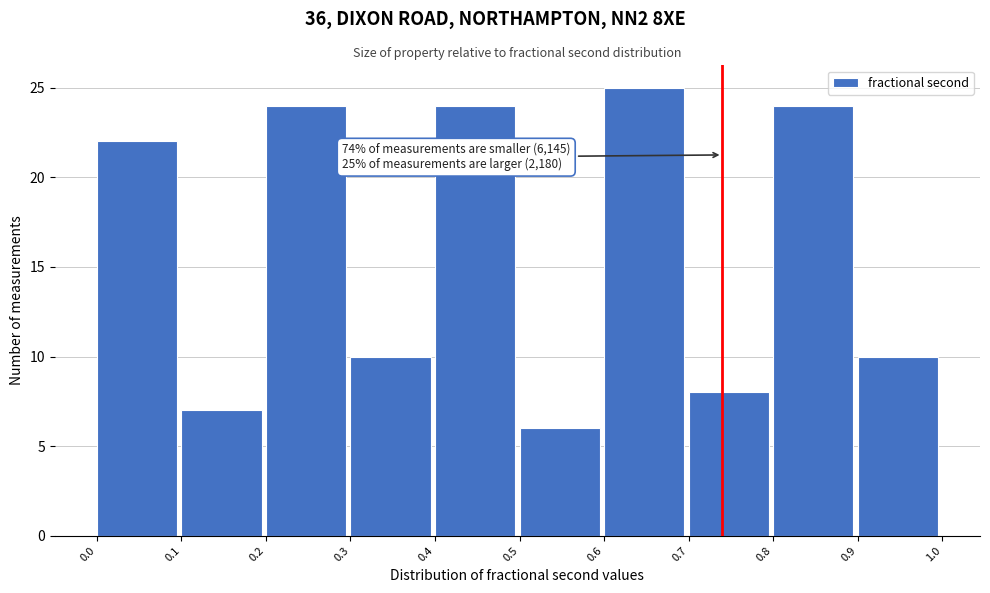

Over which range of the x-axis is the bar tallest?

0.6 to 0.7